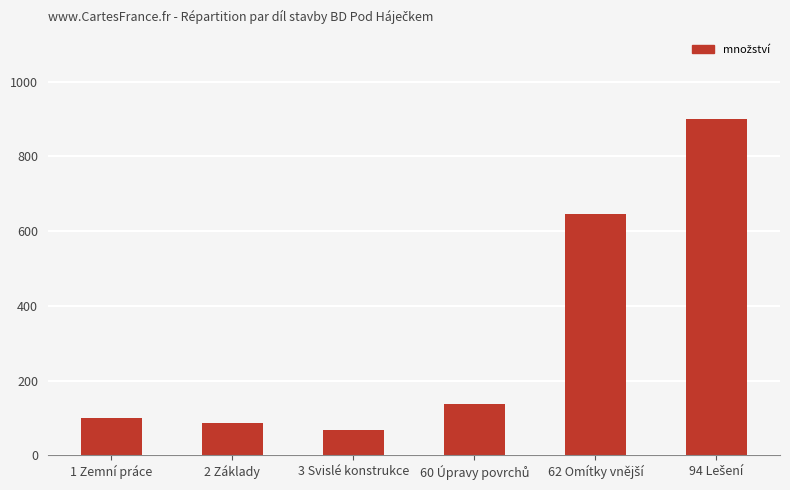

What is the label of the 3rd bar from the left?

3 Svislé konstrukce